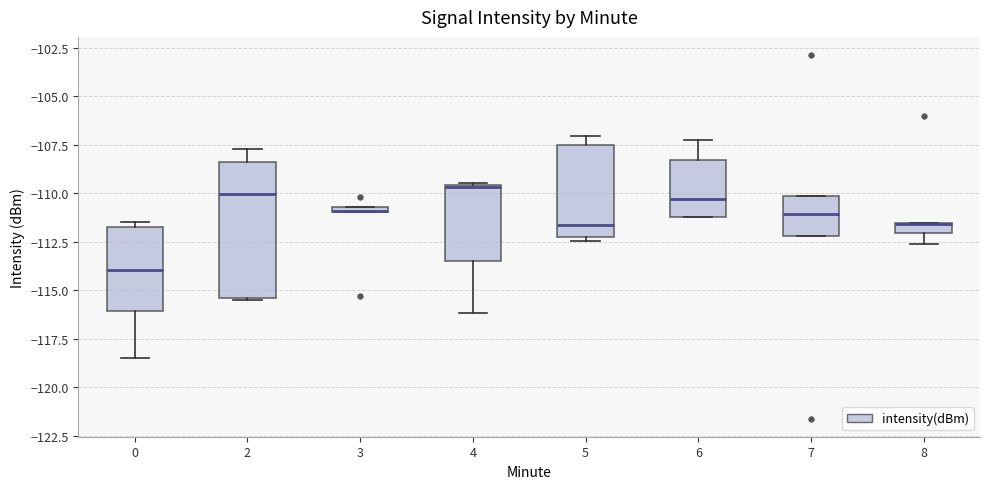

Where is the upper edge of the box at x = 0 on the y-axis? The values are not printed on the chart, so give them approximately, as read against the axis.

-111.5